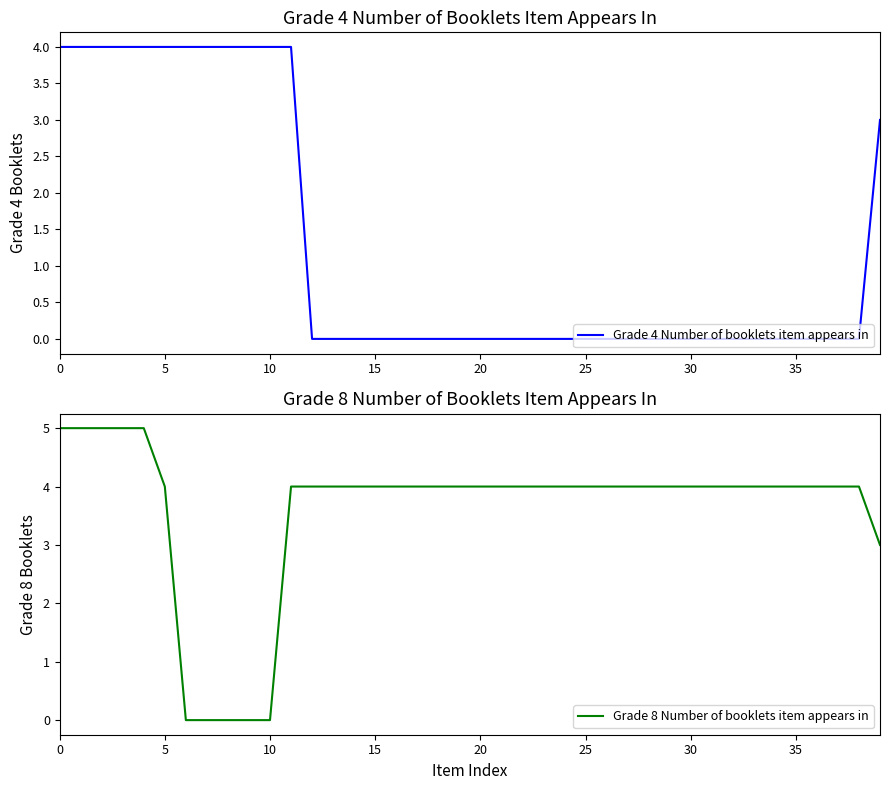

The value of Grade 8 Number of booklets item appears in at 29 is 4. True or false?

True